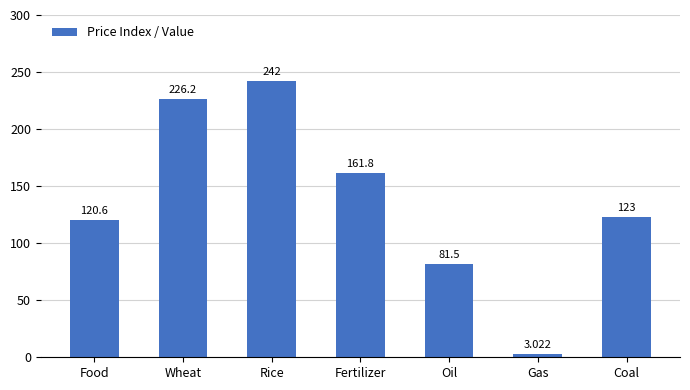

Read the value at Oil.

81.5